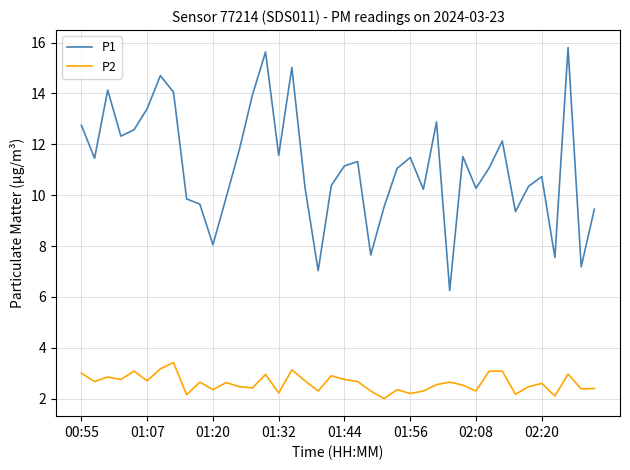

Which series has the largest total across all categories?

P1